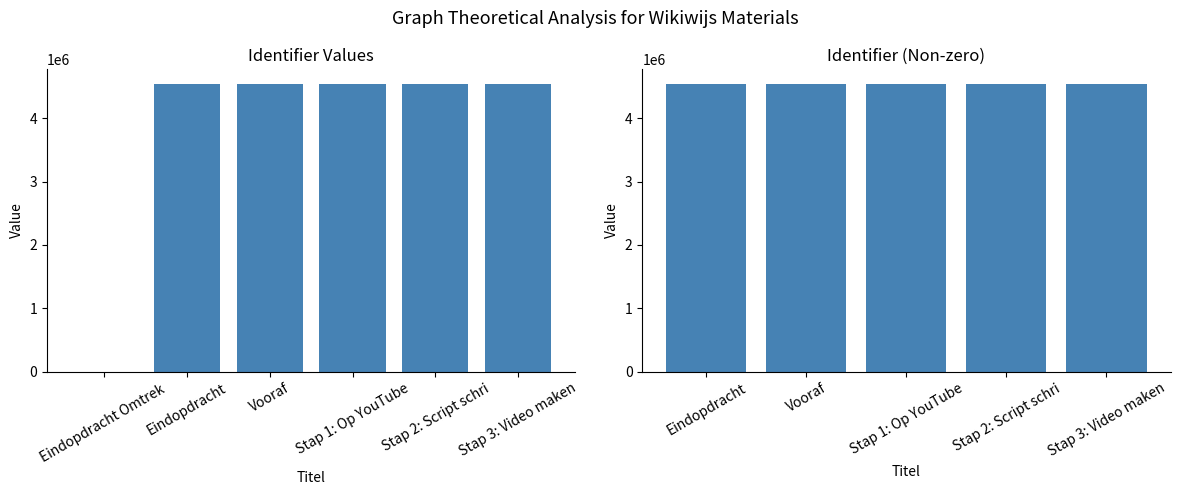

Which has a higher value, Stap 3: Video maken or Vooraf?

Stap 3: Video maken